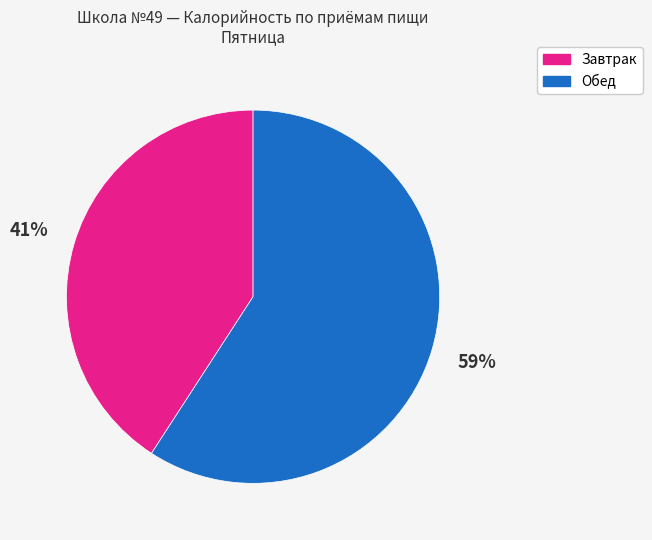

To the nearest percent, what portion does Завтрак represent?

41%